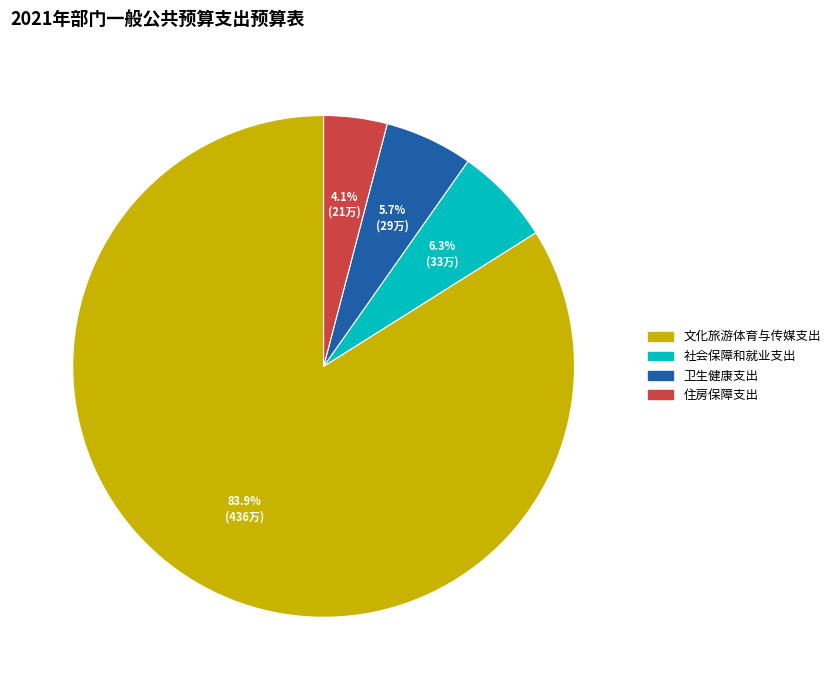

How many segments does this pie chart have?

4